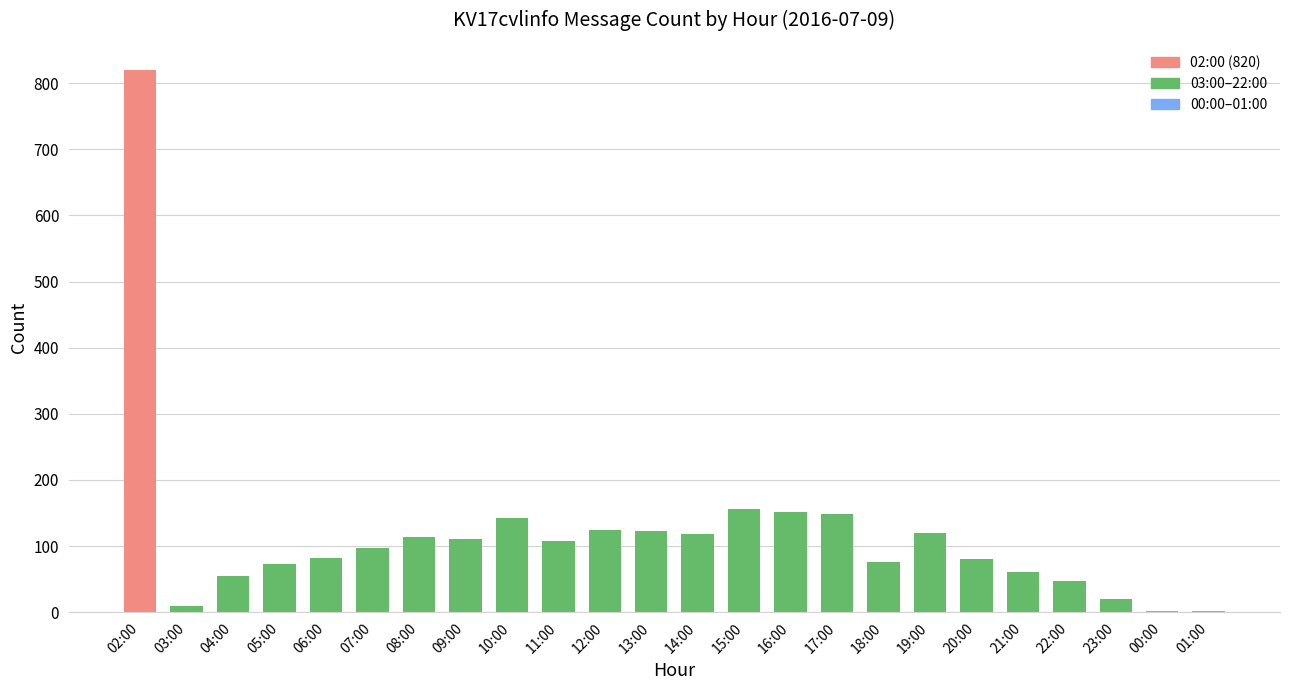

How many series are shown in this chart?

1